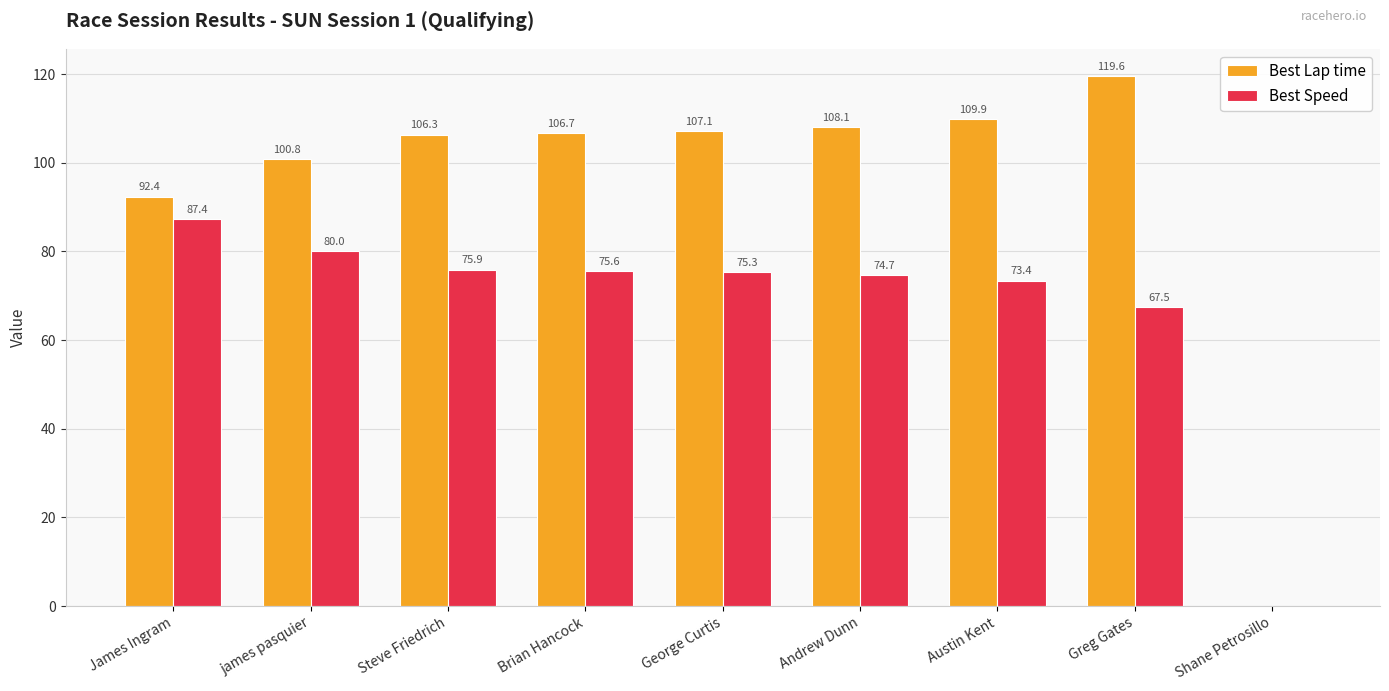

How many groups of bars are there?

9